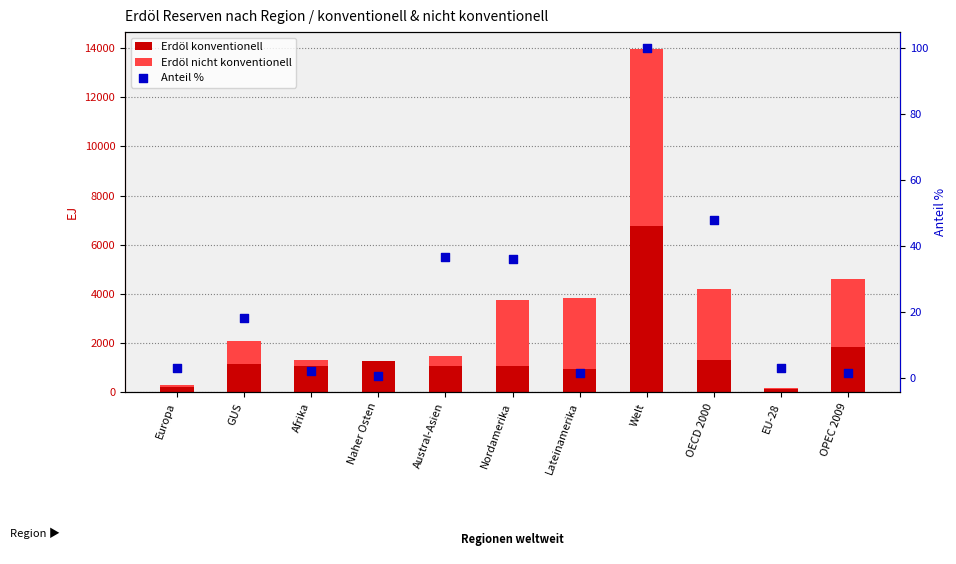

Which series contains the lowest Y value?

Anteil %